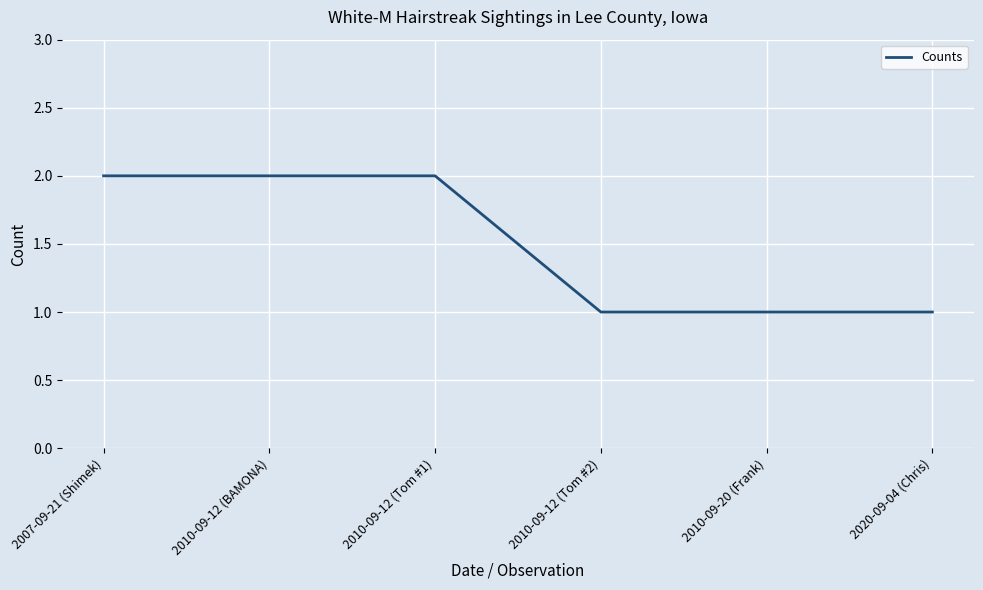

How many categories are shown in the chart?

6